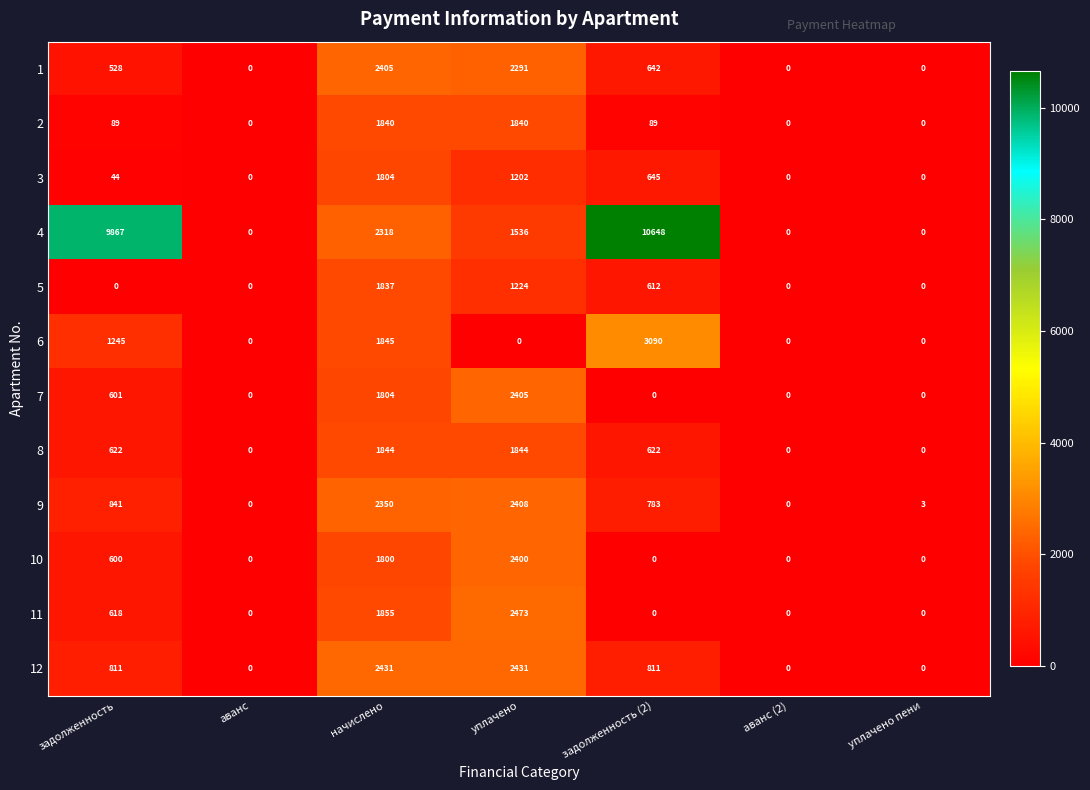

Between уплачено and задолженность (2), which series saw the biggest shift?

4